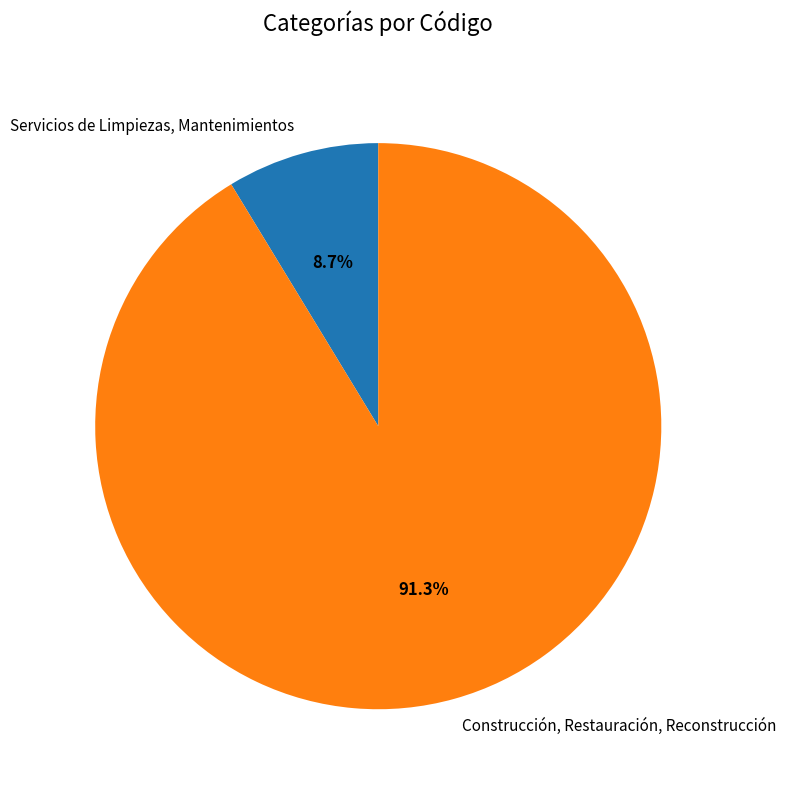

To the nearest percent, what is the difference between the largest and smallest slice percentages?

83%